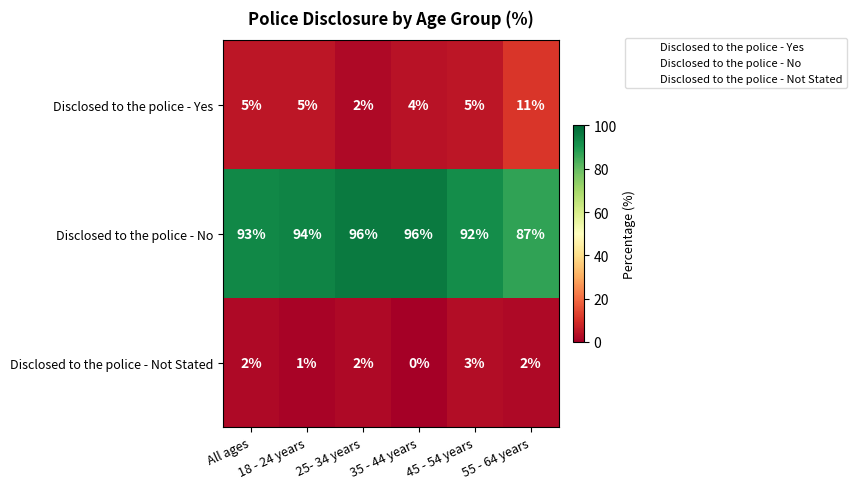

What is the difference between the maximum and minimum values in the Disclosed to the police - Not Stated series?

3